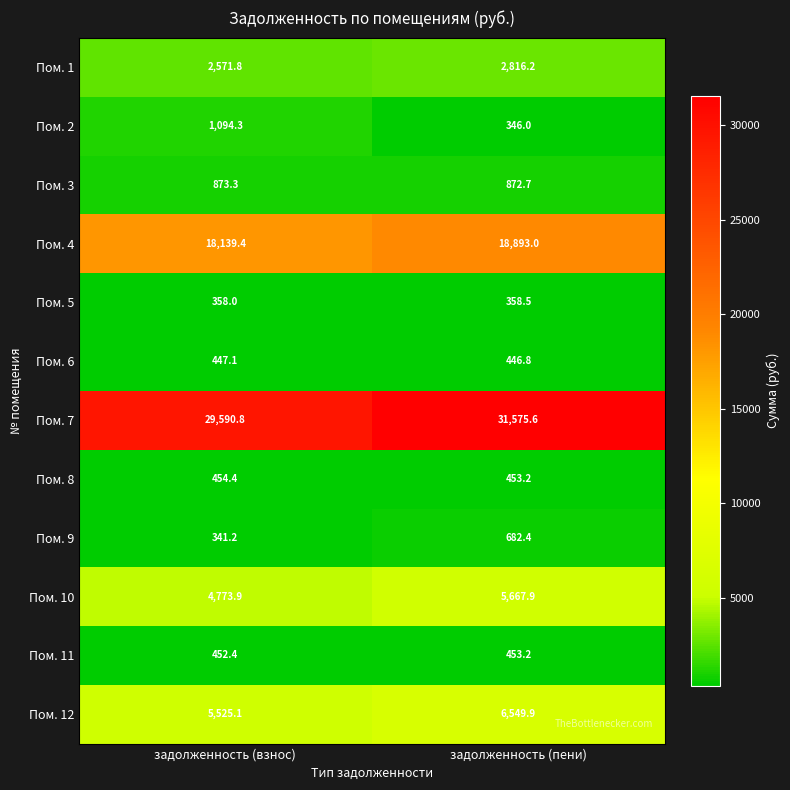

How many values in the Пом. 12 series are below 6549?

1